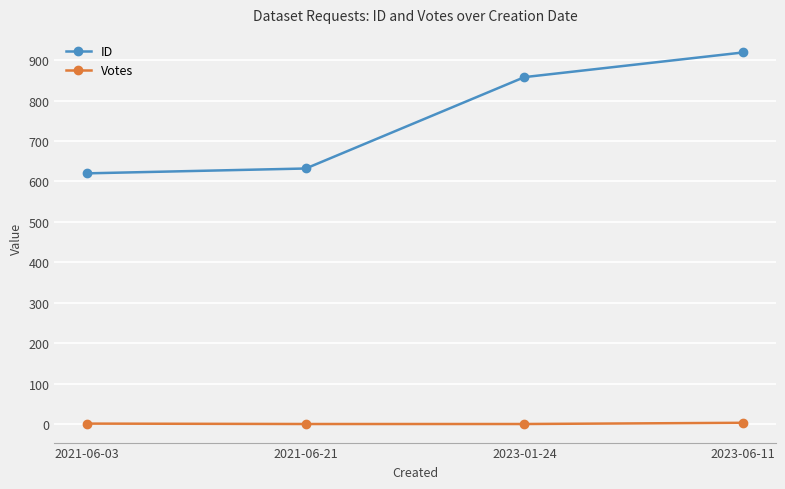

How many lines are shown in the chart?

2